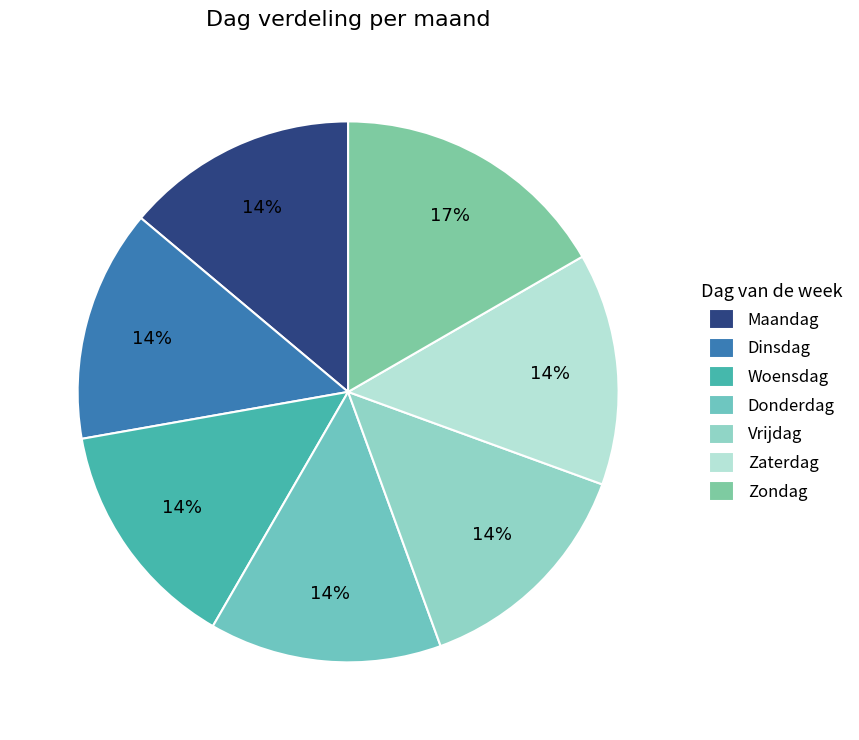

To the nearest percent, what percentage of the pie is Maandag?

14%